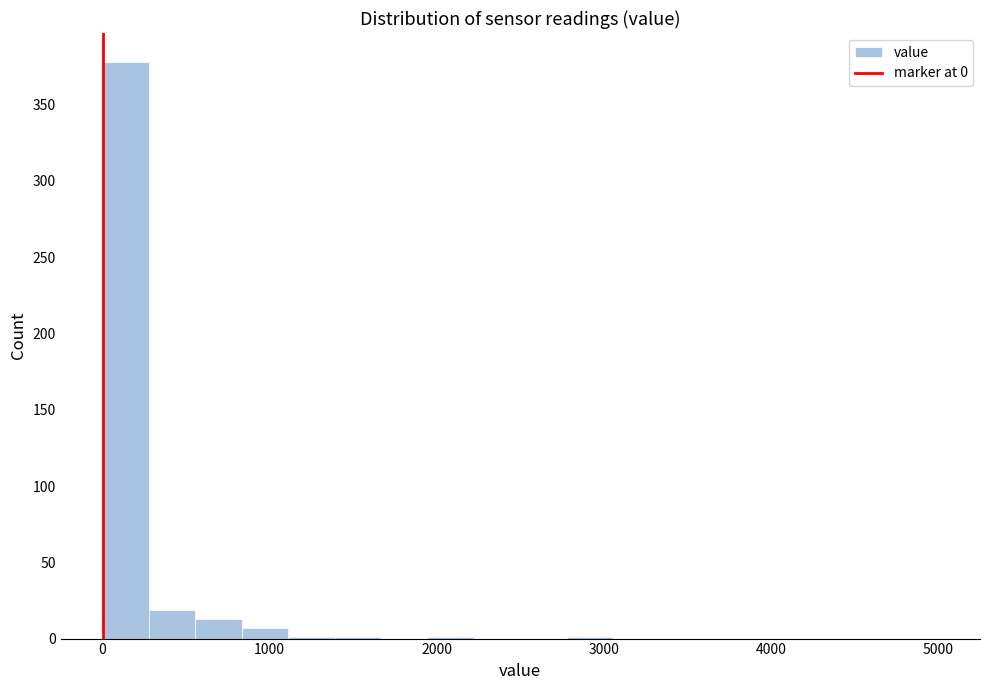

Read against the x-axis, roughly where is the centre of the tallest bar?

100